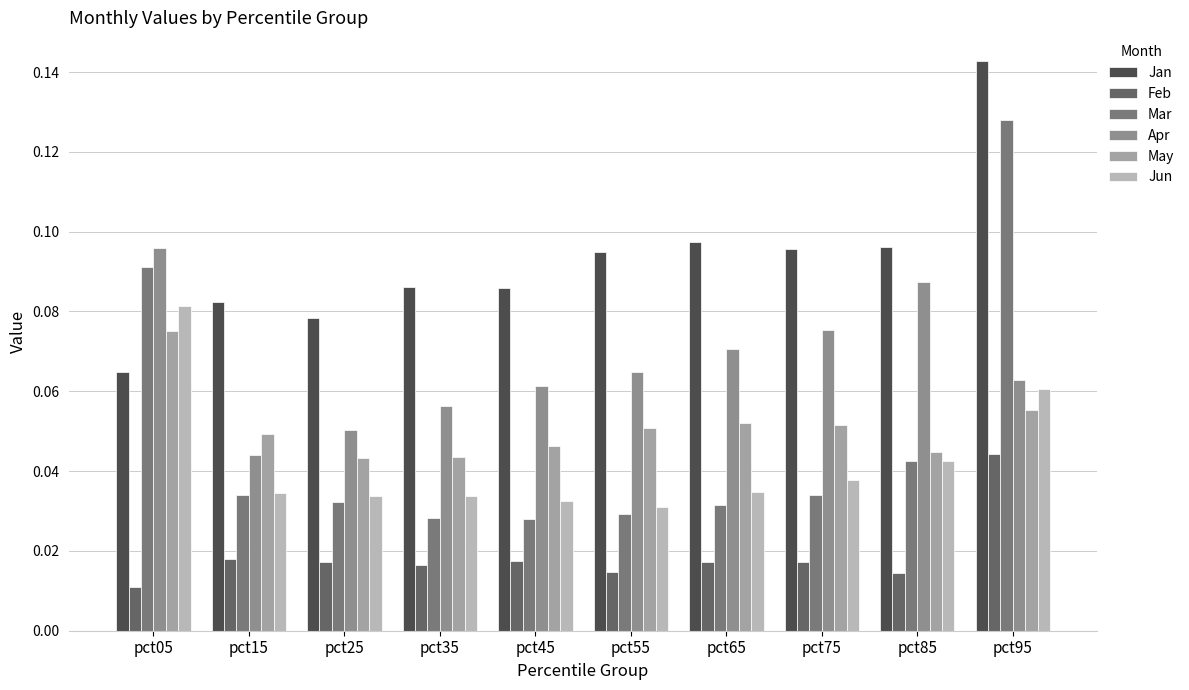

At which label is Mar closest to 0?

pct45